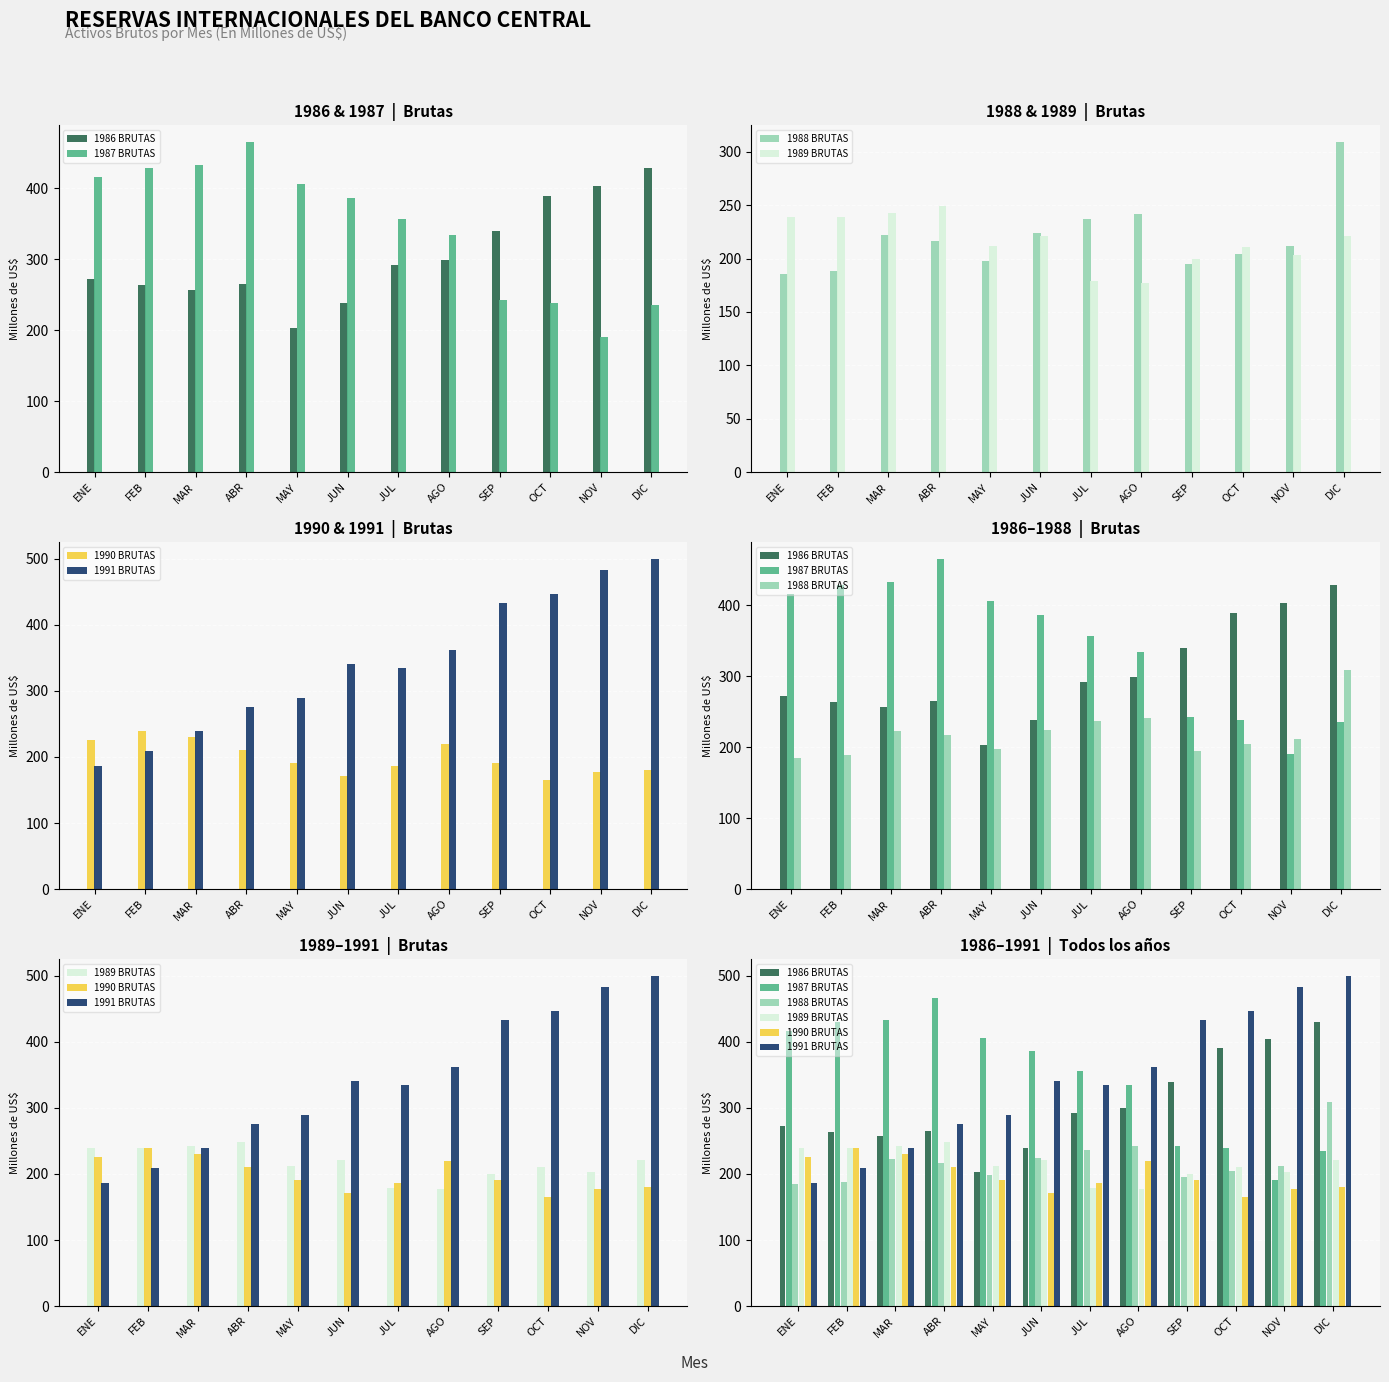

What is the sum of the 1991 BRUTAS values at DIC and JUL?

834.9